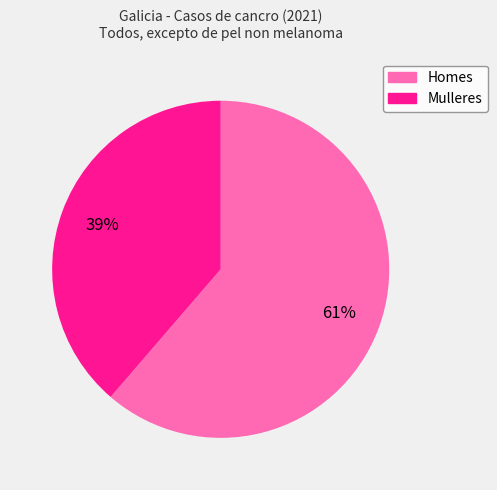

How many slices are in this pie chart?

2